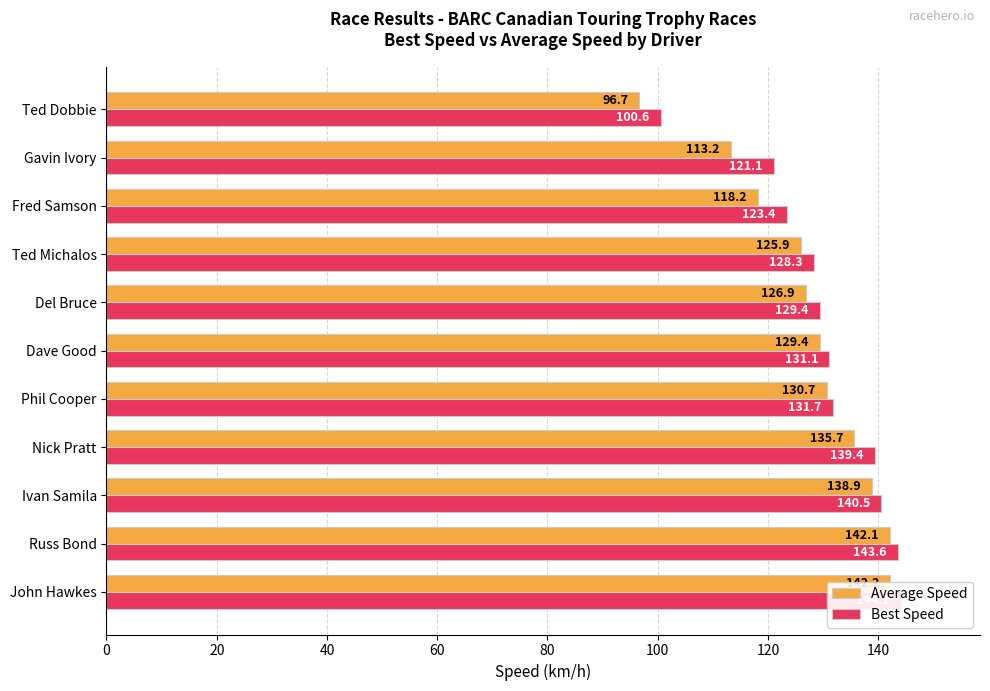

The value of Best Speed at Gavin Ivory is 27.8. True or false?

False